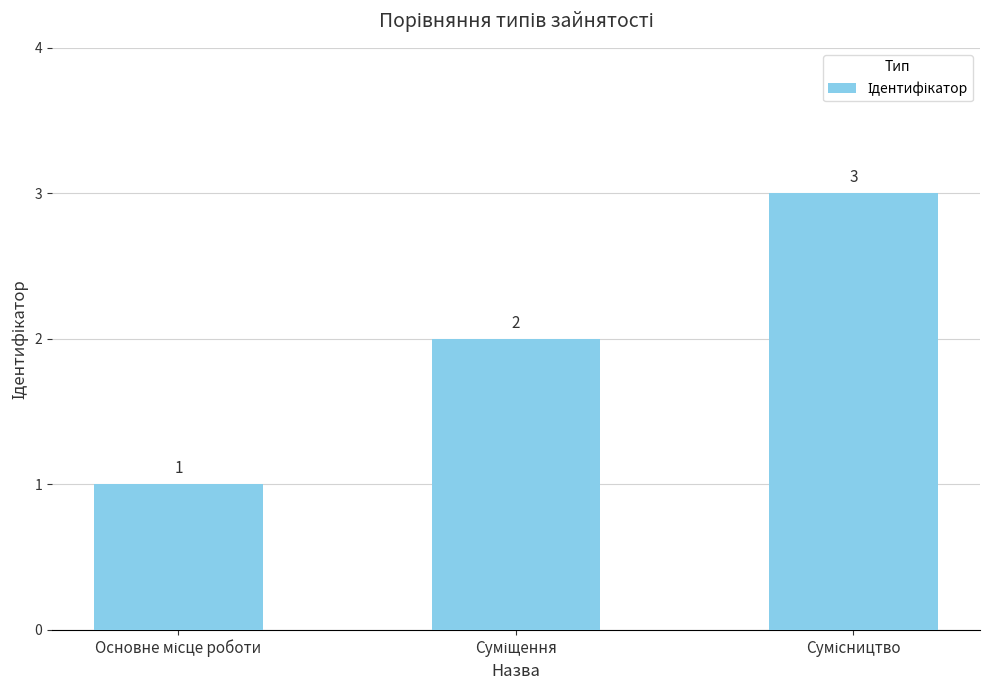

Reading left to right, extract all data points from this chart.

1	2	3